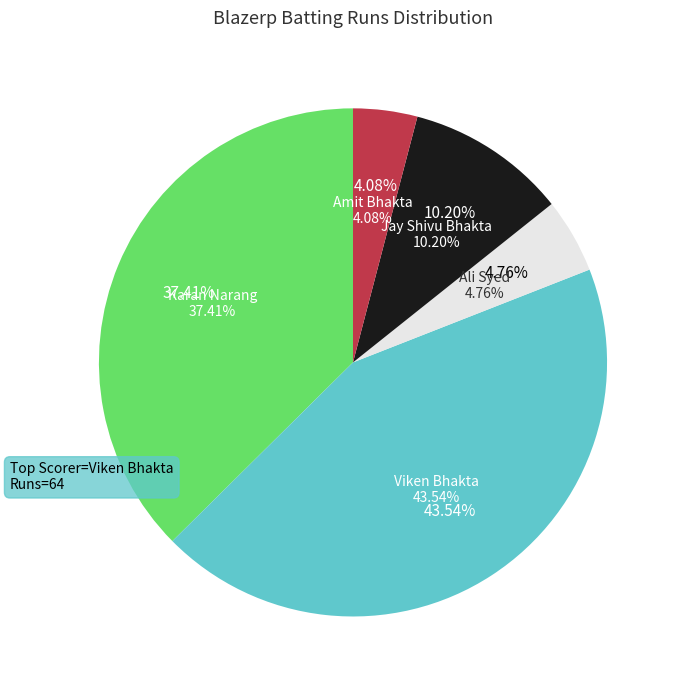

To the nearest percent, what portion does Viken Bhakta represent?

44%